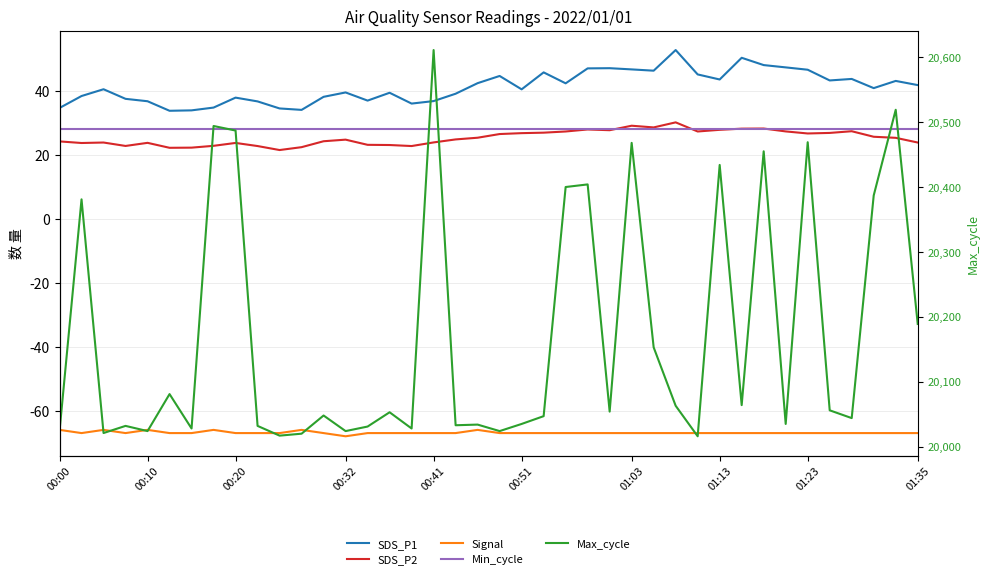

What are all the series names shown in the legend?

SDS_P1, SDS_P2, Signal, Min_cycle, Max_cycle